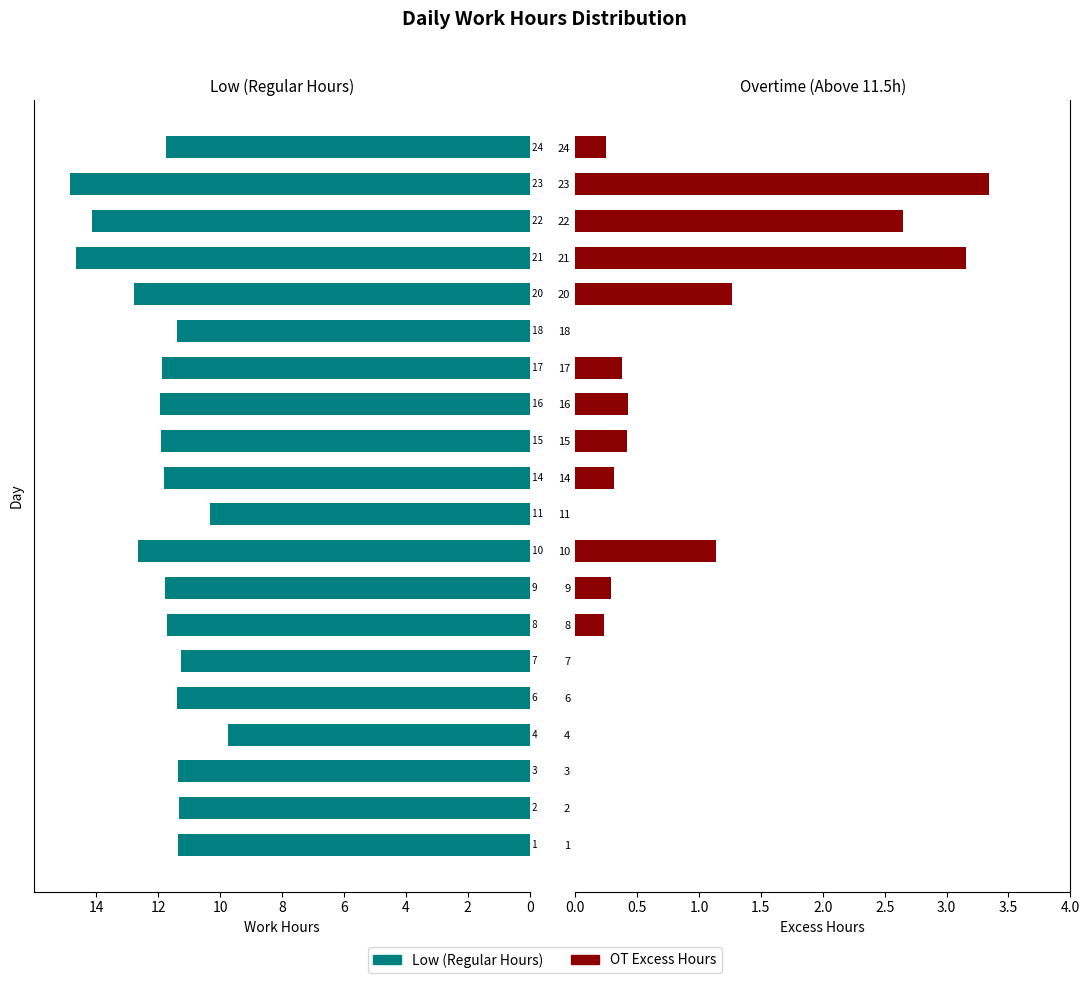

What is the difference between the second highest and second lowest values in the Low series?

4.3